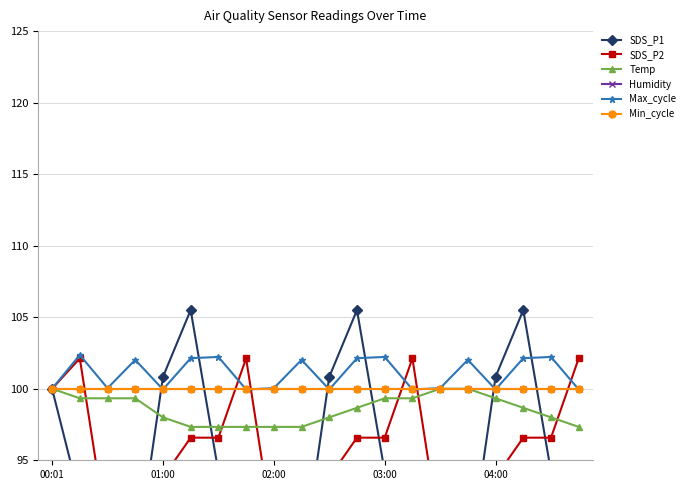

True or false: Min_cycle and Humidity cross at least once.

False